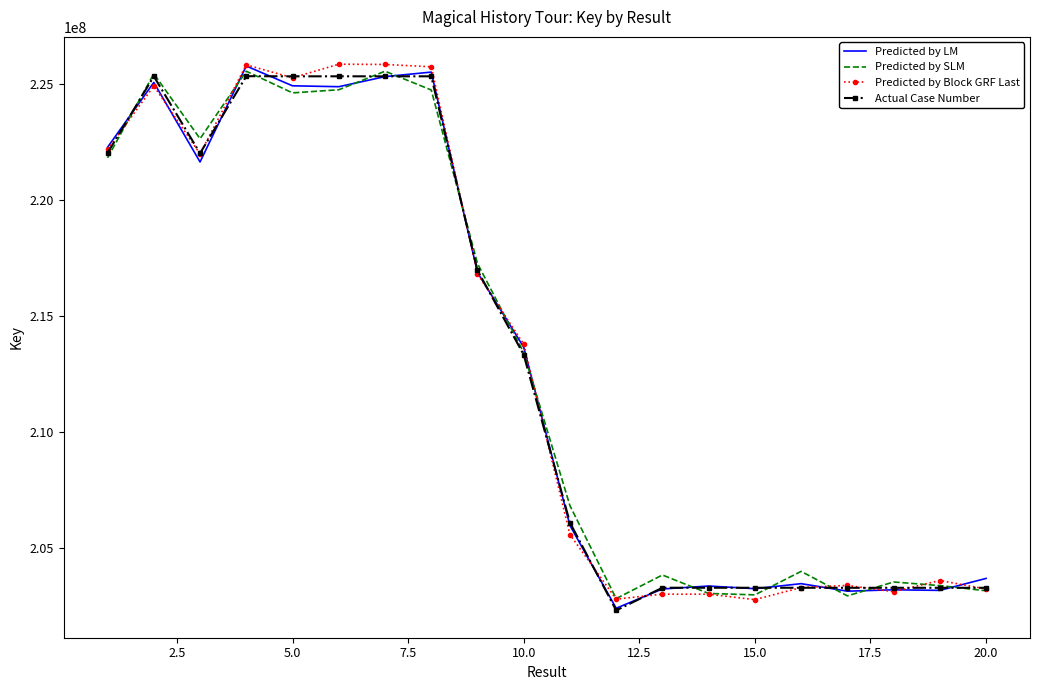

Reading right to left, extract all data points from this chart.

Predicted by LM: 203683520.8	203168048.4	203192640.0	203133764.9	203457475.7	203241572.2	203355027.3	203228258.2	202397603.5	205966249.2	213654534.7	216879036.0	225520149.6	225324445.0	224890404.2	224928736.2	225782560.7	221644975.2	225075341.8	222279665.4
Predicted by SLM: 203150787.6	203374676.6	203529410.4	202930308.2	203987147.9	202974663.2	203035017.1	203831050.7	202814269.0	206820375.3	213427357.3	217266911.0	224748491.5	225558666.0	224758383.2	224623922.4	225557426.5	222647491.0	225448438.9	221824187.5
Predicted by Block GRF Last: 203229046.1	203593541.5	203112694.7	203381506.7	203290660.3	202768990.5	203002307.1	203005747.4	202788766.8	205573958.5	213787355.7	216819068.3	225748834.1	225849672.9	225860758.0	225275315.0	225831753.0	221994286.0	224919167.9	222183606.9
Actual Case Number: 203278868.0	203278905.0	203279053.0	203279622.0	203280307.0	203280344.0	203281545.0	203281924.0	202303905.0	206088940.0	213332278.0	216967742.0	225338608.0	225337508.0	225338570.0	225337470.0	225344424.0	222018194.0	225338646.0	222033757.0